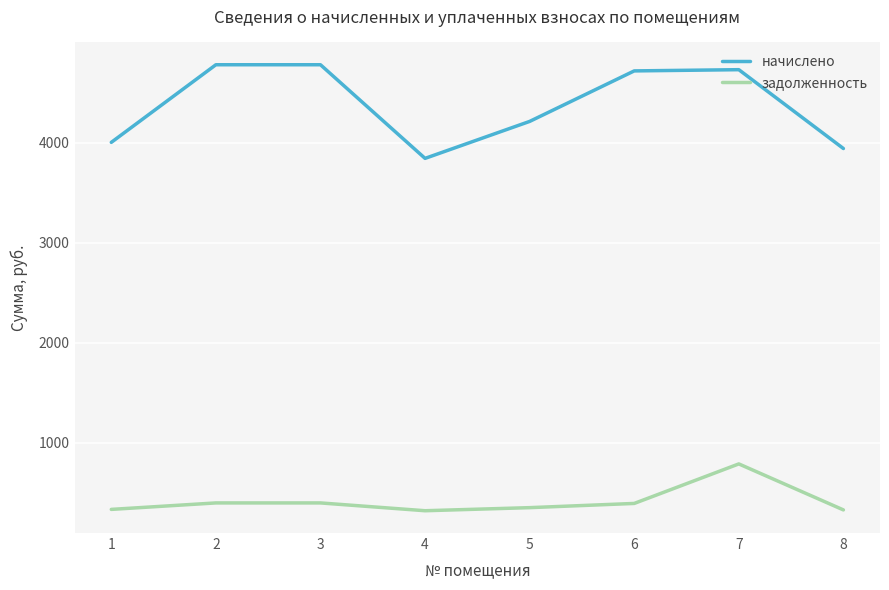

Does the chart have visible grid lines?

Yes